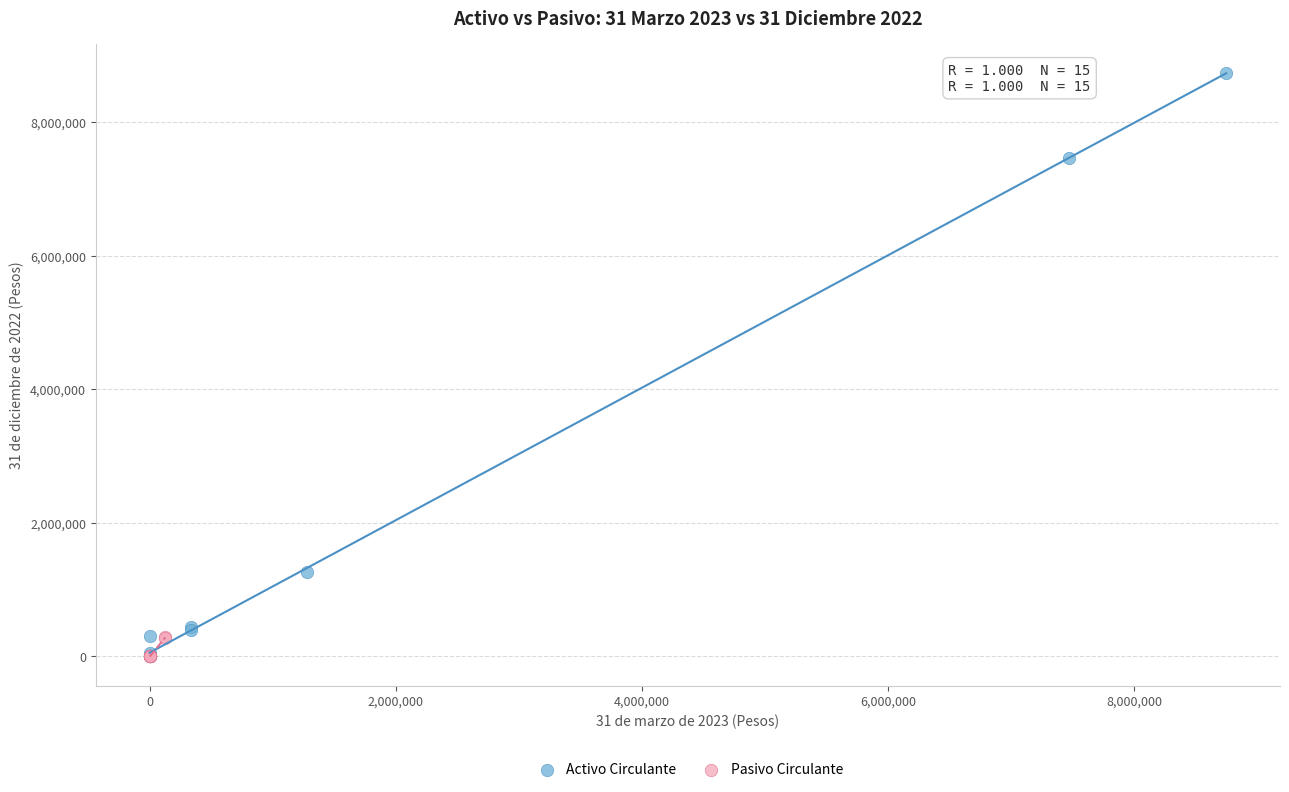

Which series contains the highest Y value?

Activo Circulante